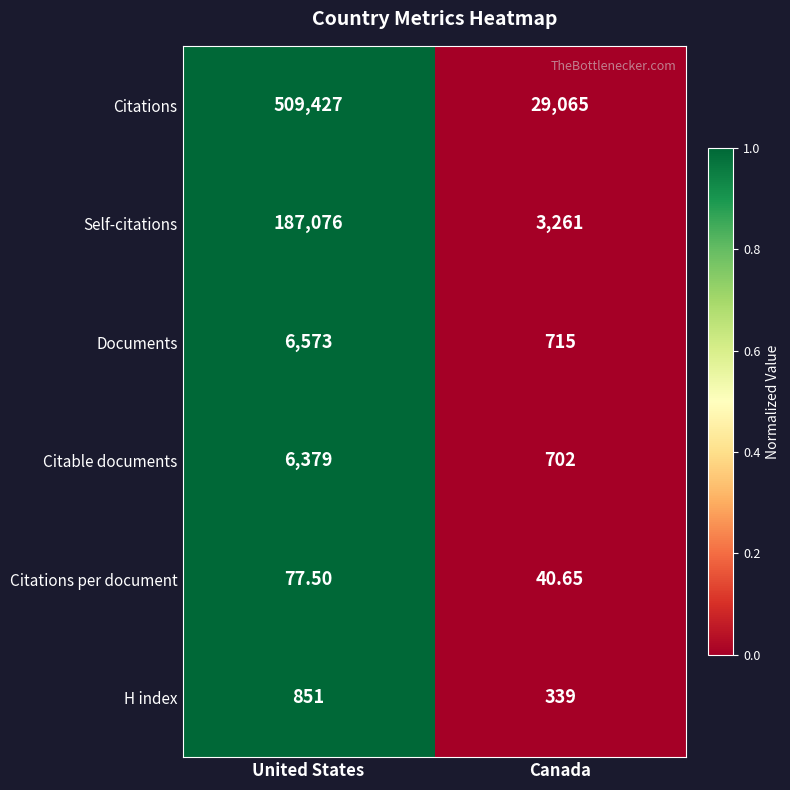

At which category is the sum across all series the highest?

United States